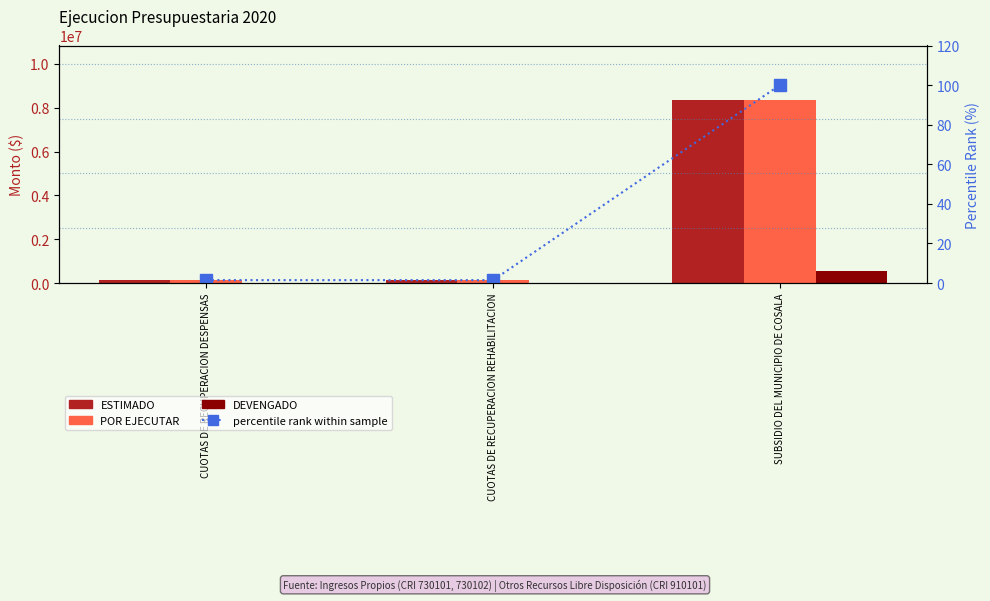

Which has a higher value, CUOTAS DE RECUPERACION REHABILITACION or SUBSIDIO DEL MUNICIPIO DE COSALA?

SUBSIDIO DEL MUNICIPIO DE COSALA